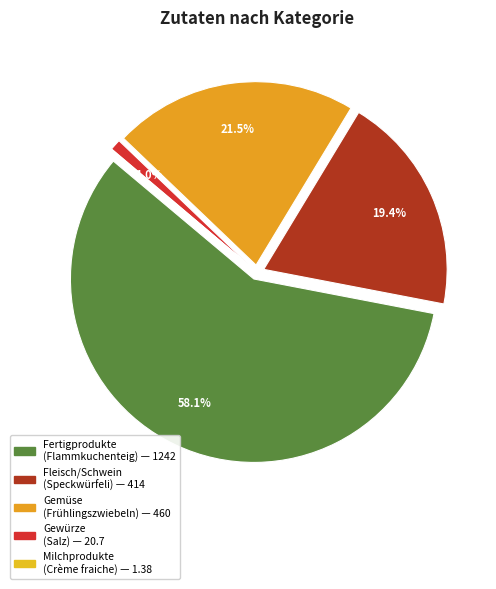

Rank the categories by value from highest to lowest.

Fertigprodukte (Flammkuchenteig), Gemüse (Frühlingszwiebeln), Fleisch/Schwein (Speckwürfeli), Gewürze (Salz), Milchprodukte (Crème fraiche)